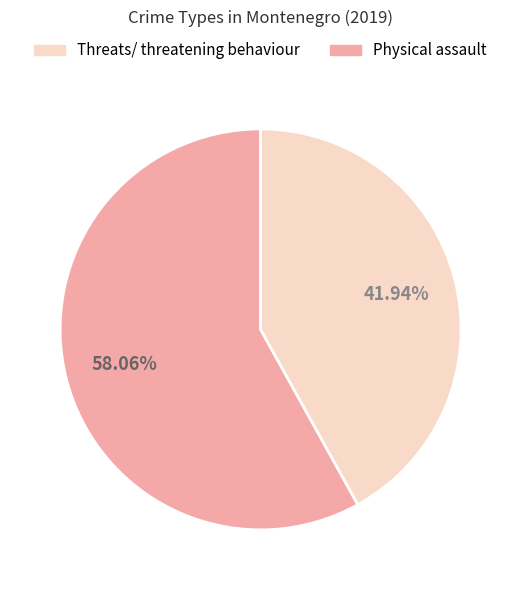

Is there a majority slice in this chart?

Yes